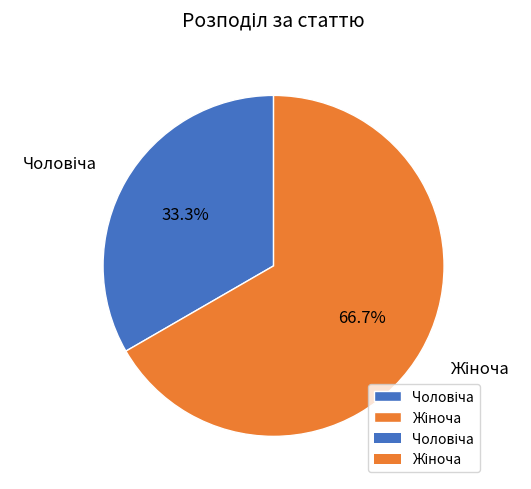

True or false: Жіноча accounts for 81% of the total.

False